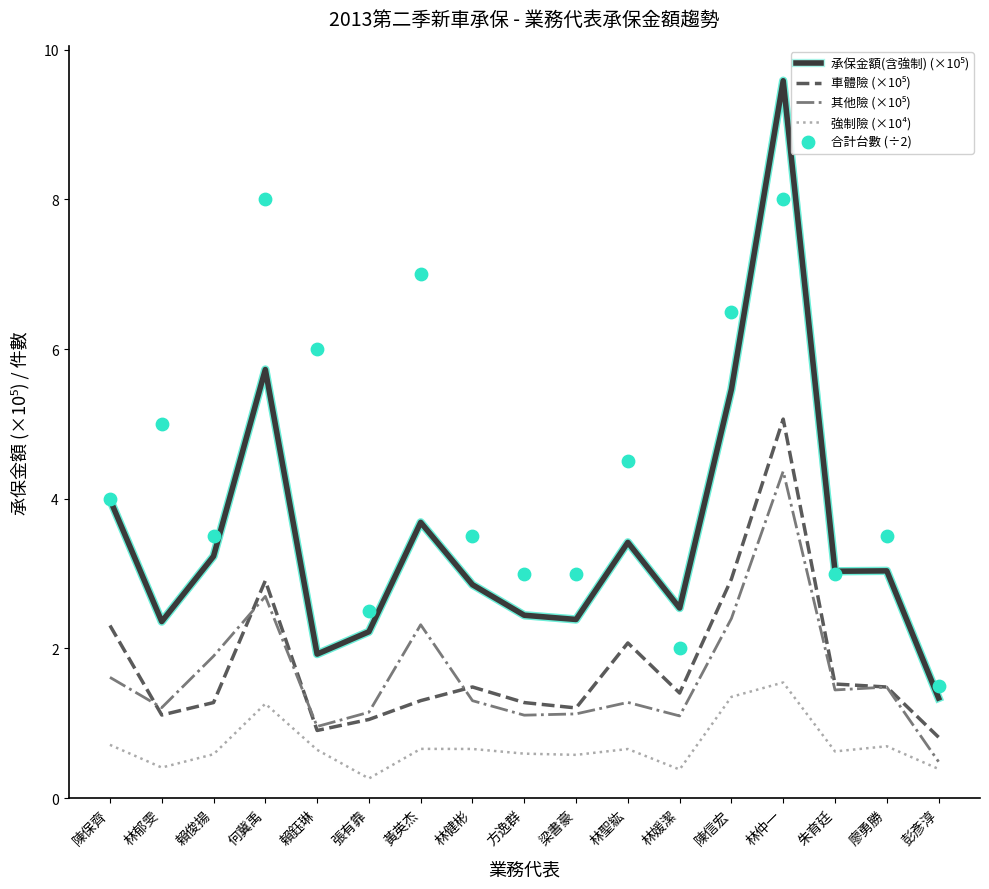

At which category is the sum across all series the highest?

林仲一